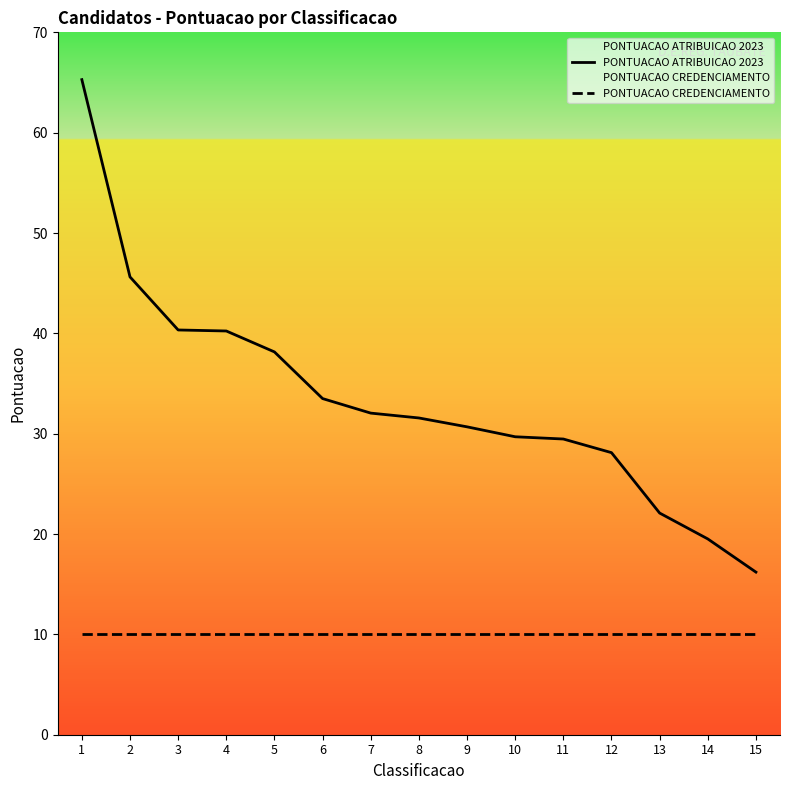

How many values in the PONTUACAO ATRIBUICAO 2023 series are below 31?

7